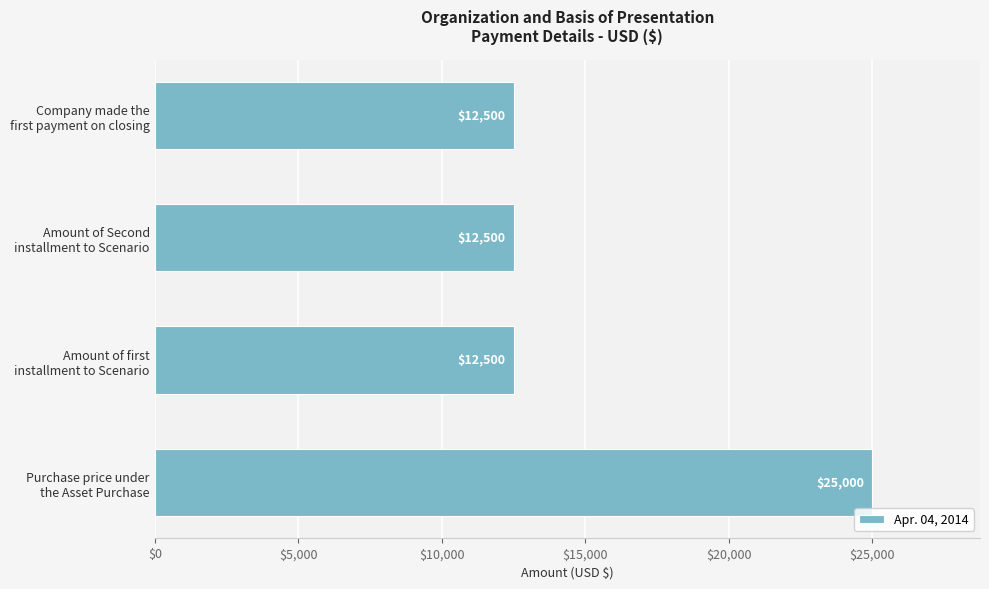

How many values are between 12500 and 25000?

4